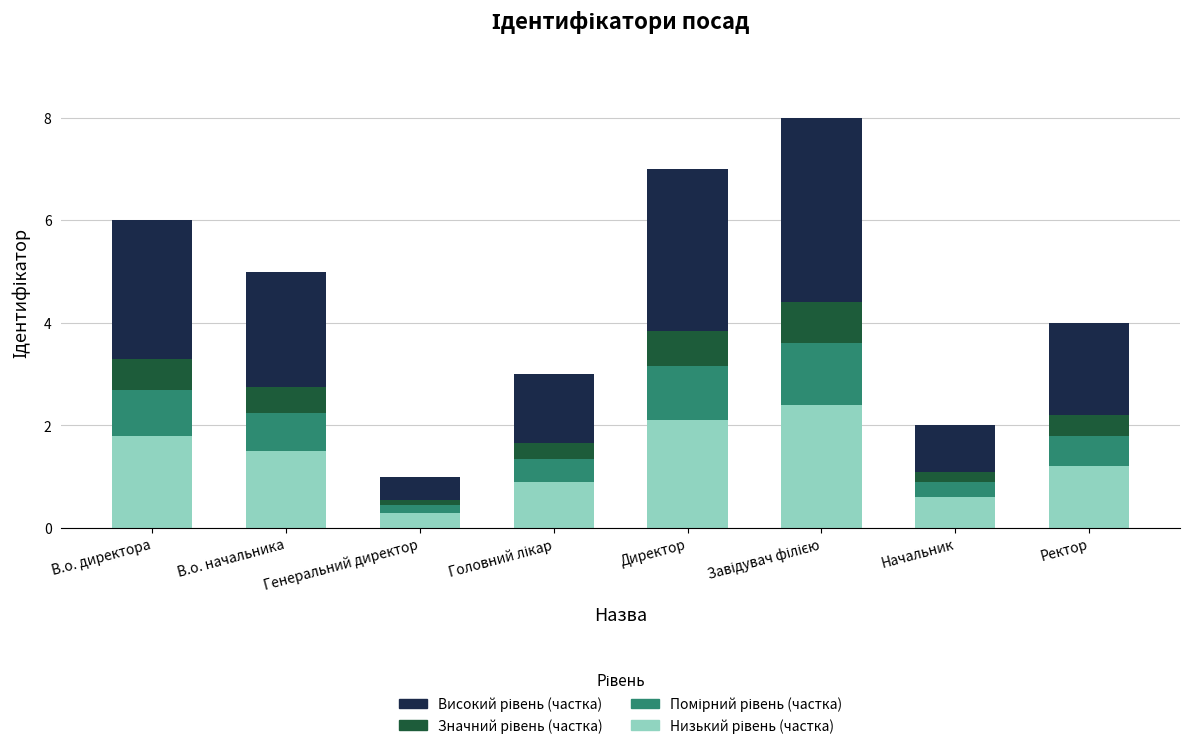

The value of Значний рівень (частка) at Ректор is 0.2. True or false?

False